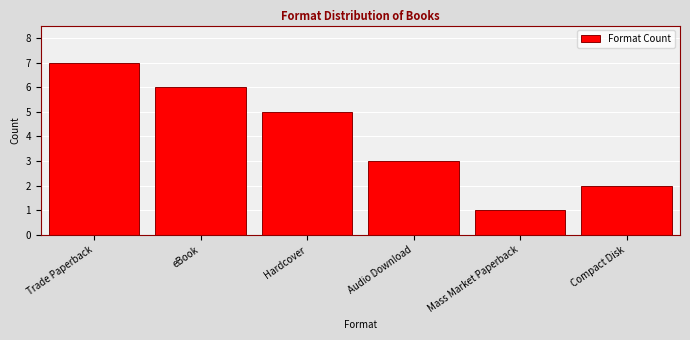

Reading left to right, what are all the values shown in this chart?

7	6	5	3	1	2